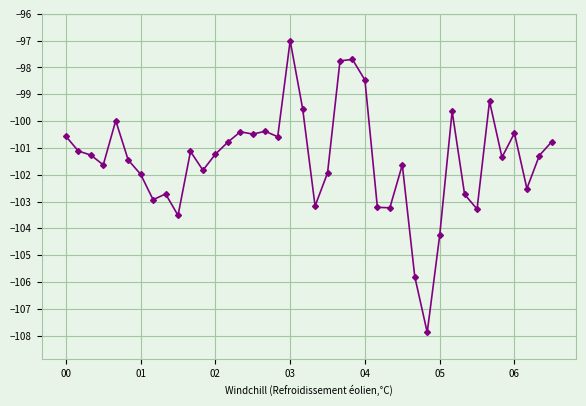

What is the sum of all values?

-4056.9